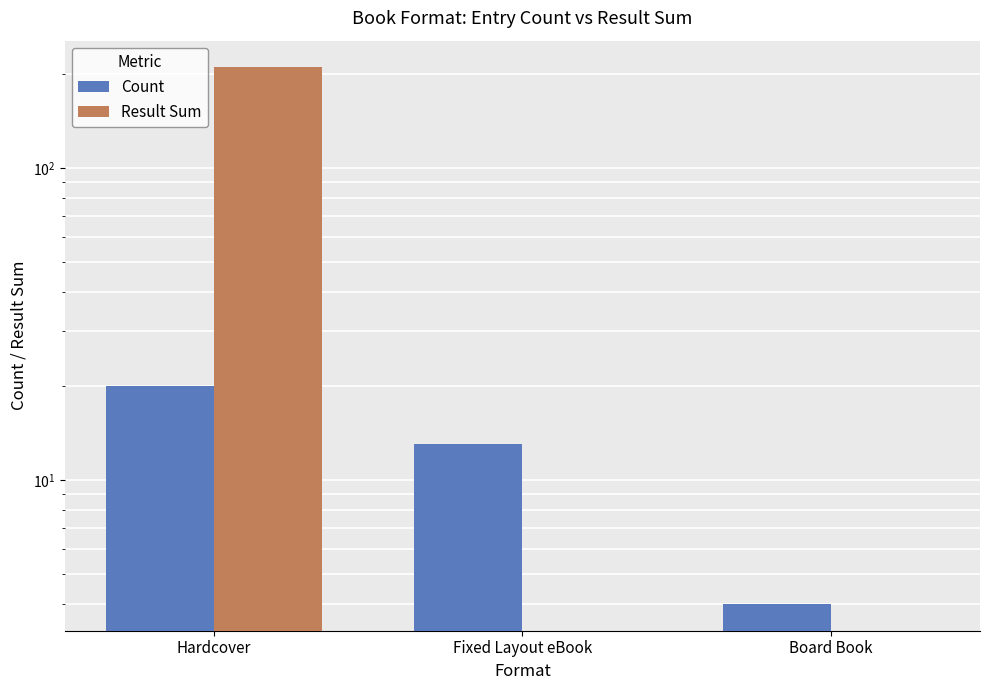

How many values in the Result Sum series exceed 0?

1